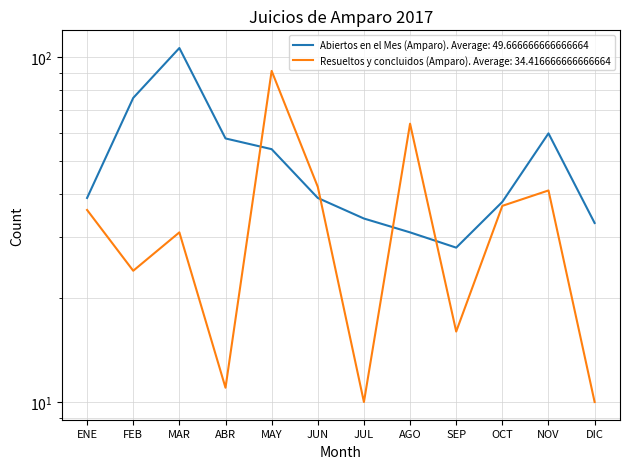

Where does the Resueltos y concluidos (Amparo) series first go above 36?

MAY